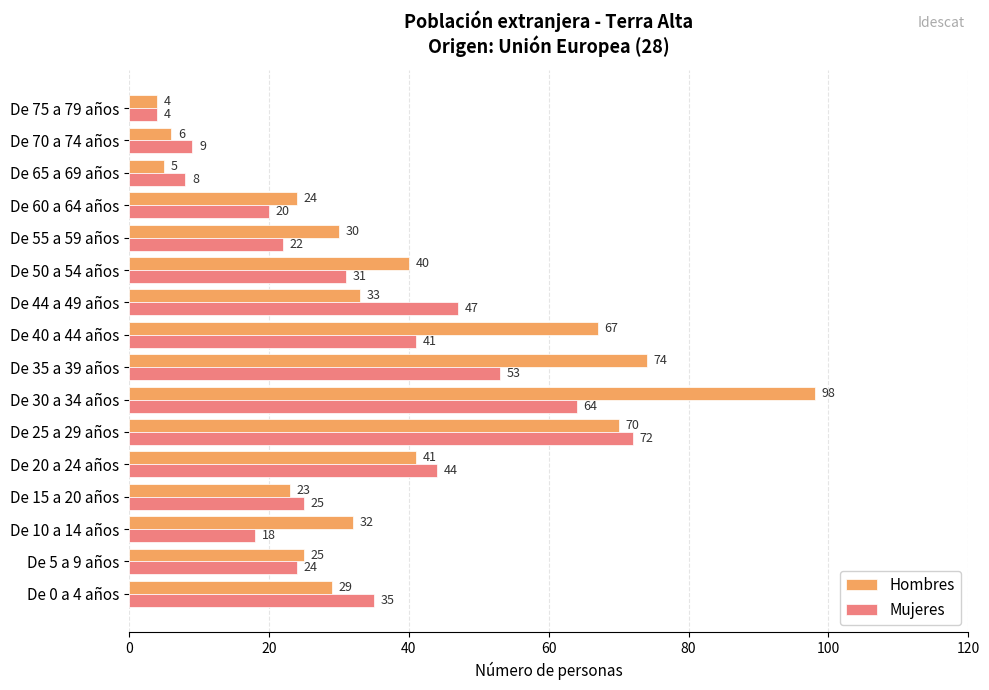

Is it true that Mujeres equals 35 at De 0 a 4 años?

True